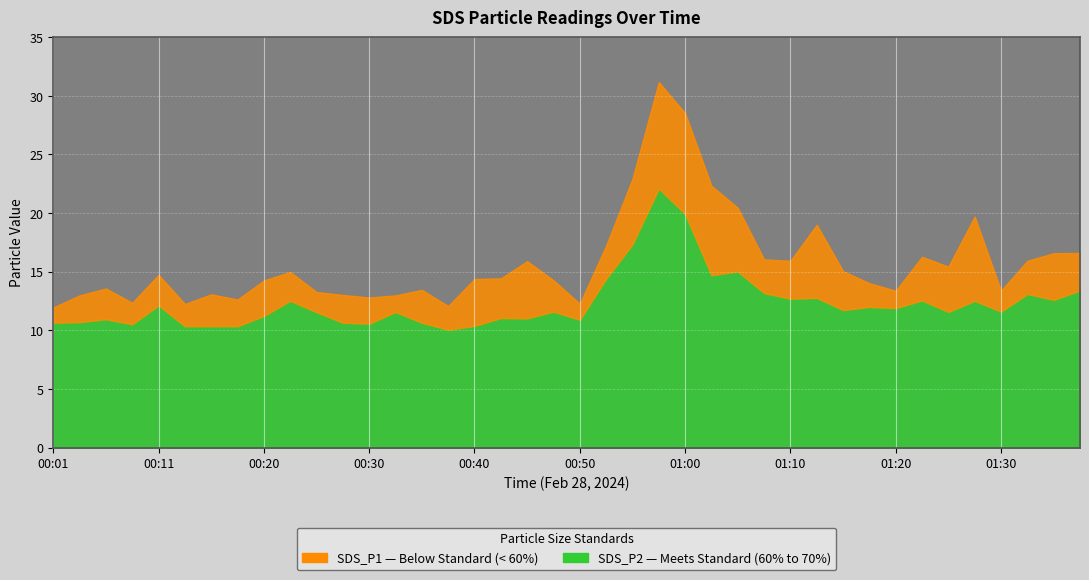

What is the sum of all SDS_P2 values?

494.8